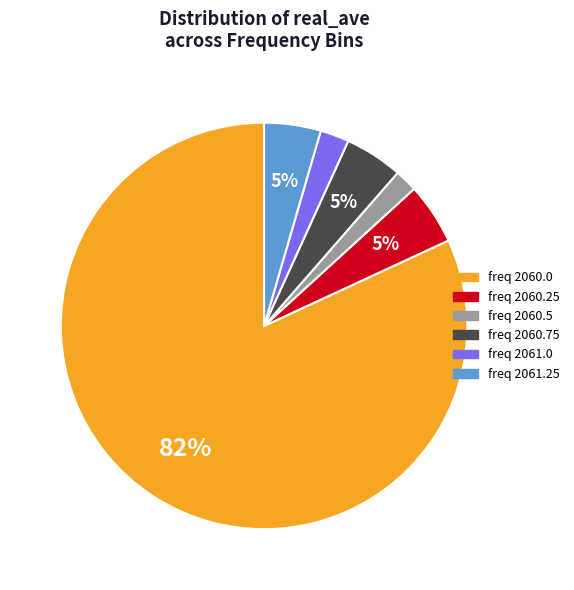

Does any single category account for the majority?

Yes